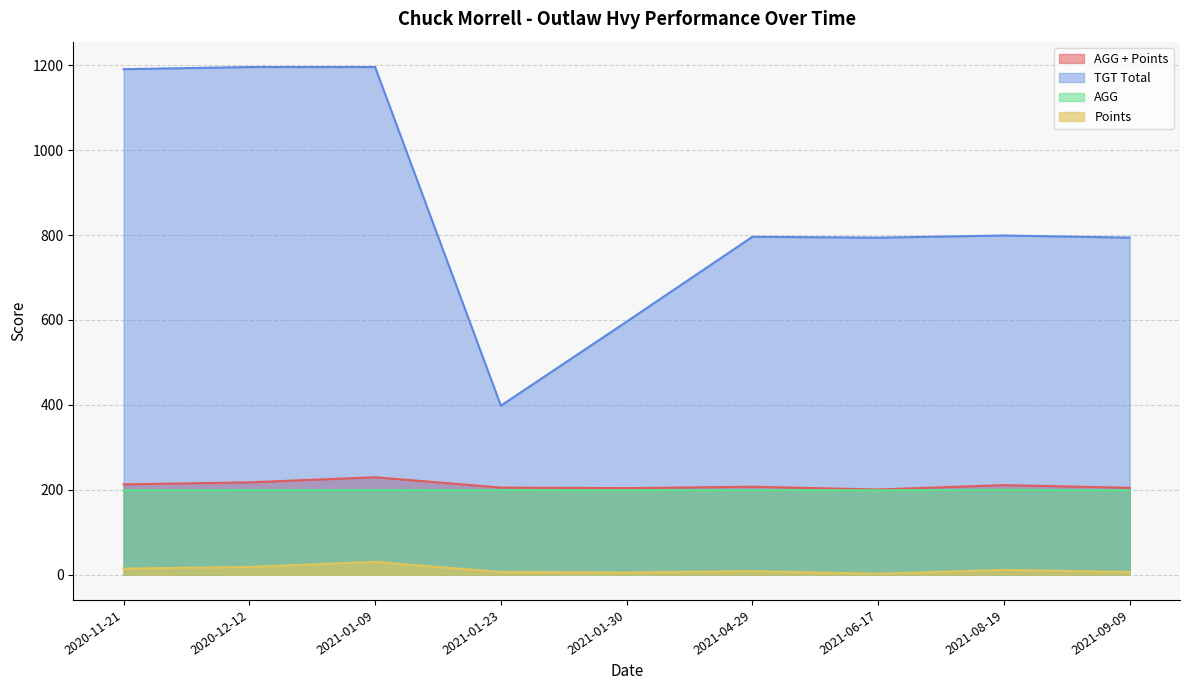

The value of Points at 2021-06-17 is 0.7. True or false?

False